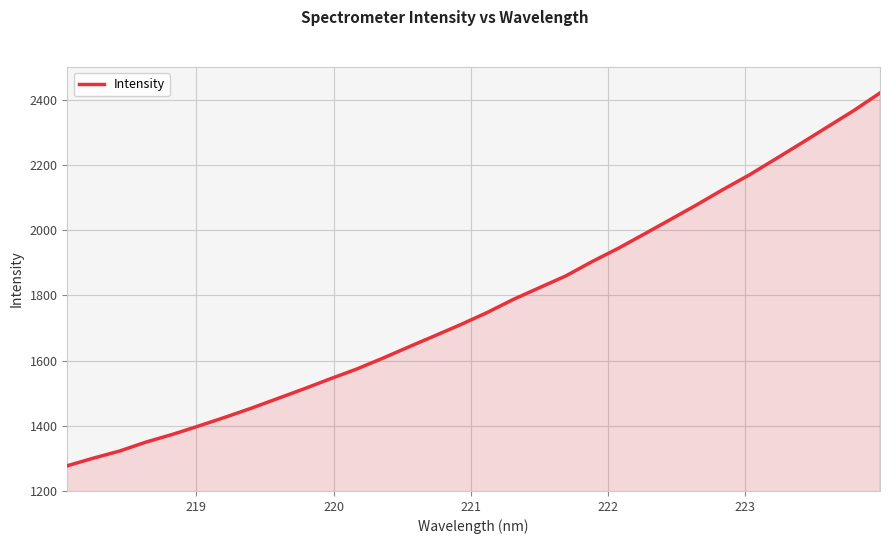

Does the chart display data point markers on the line(s)?

No